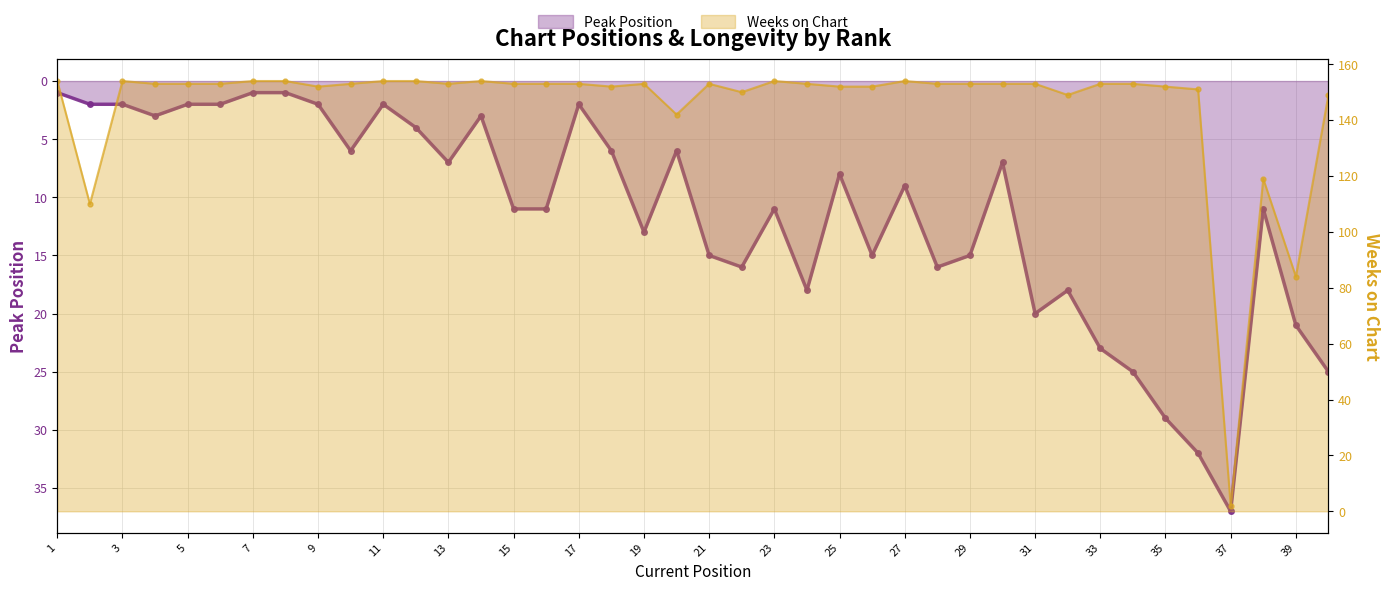

The value of Peak Position at 23 is 7. True or false?

False